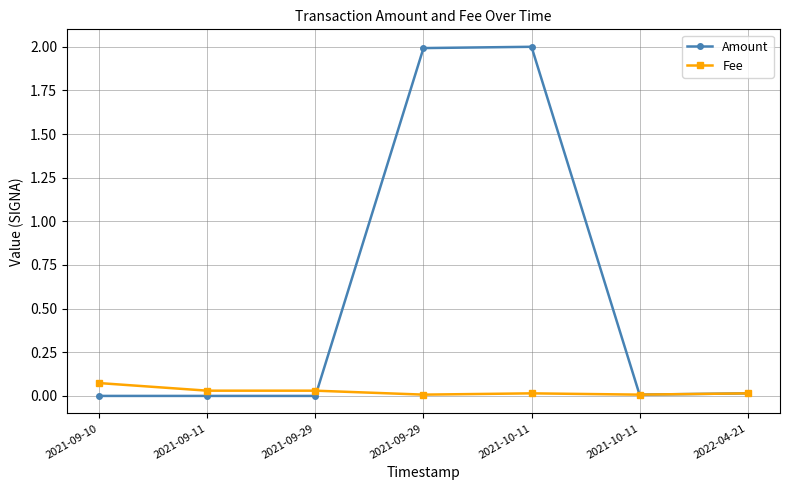

At 2022-04-21, list the series in order from smallest to largest.

Amount, Fee